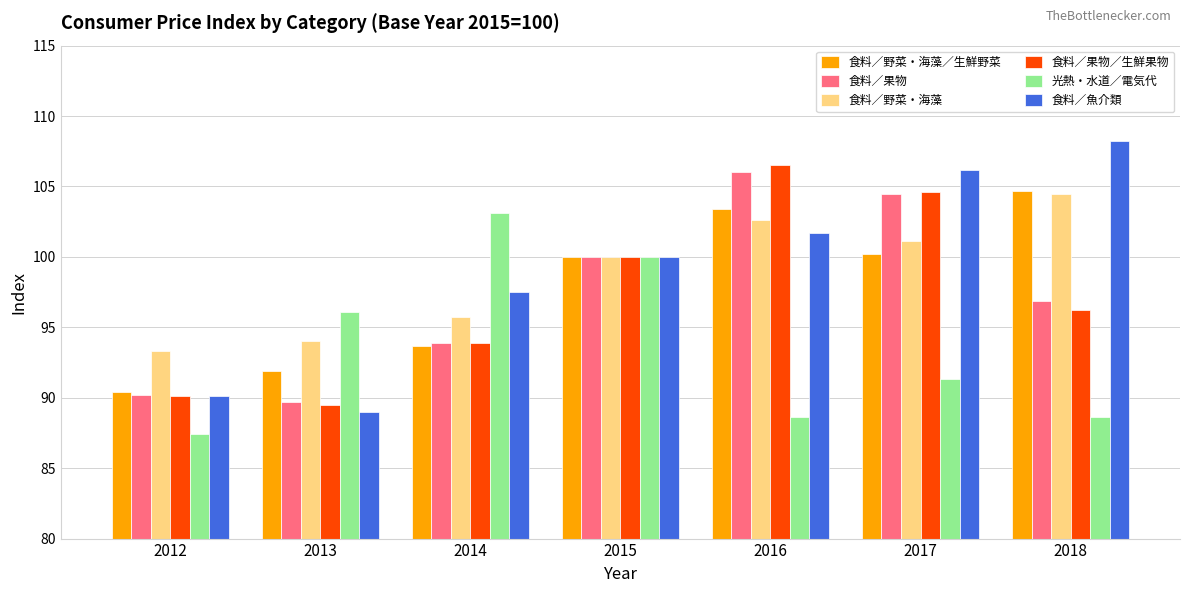

What is the difference between the highest and lowest values at 2018?

19.6